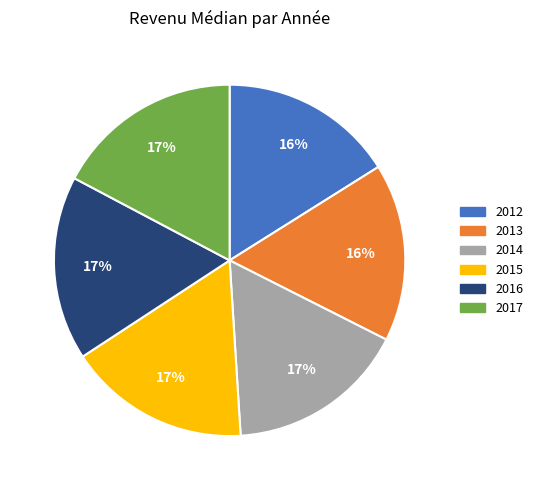

Count the number of slices in the pie.

6